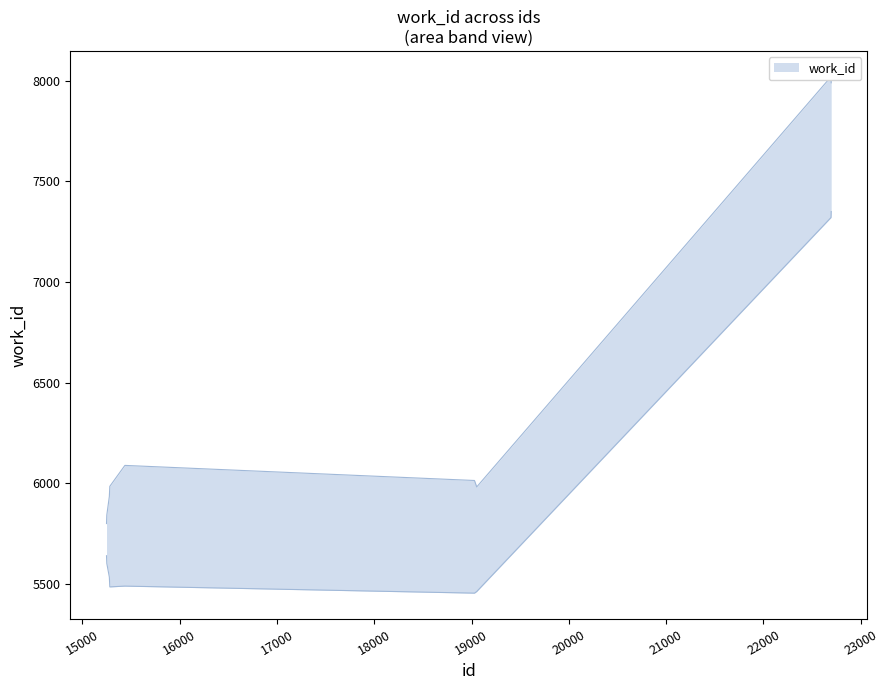

Which label corresponds to the largest value in the chart?

22694